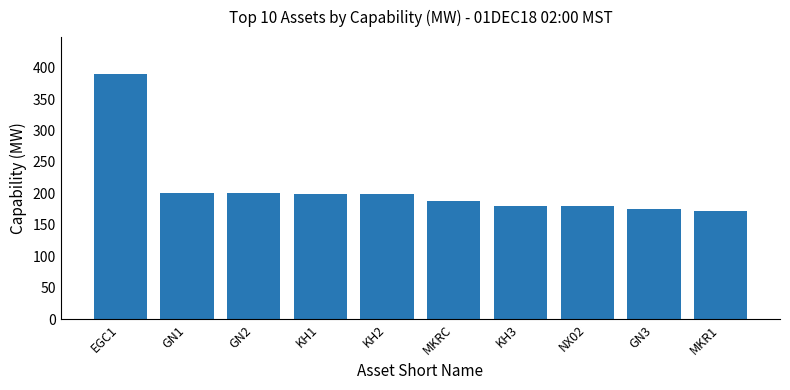

How many data points are less than 199?

5